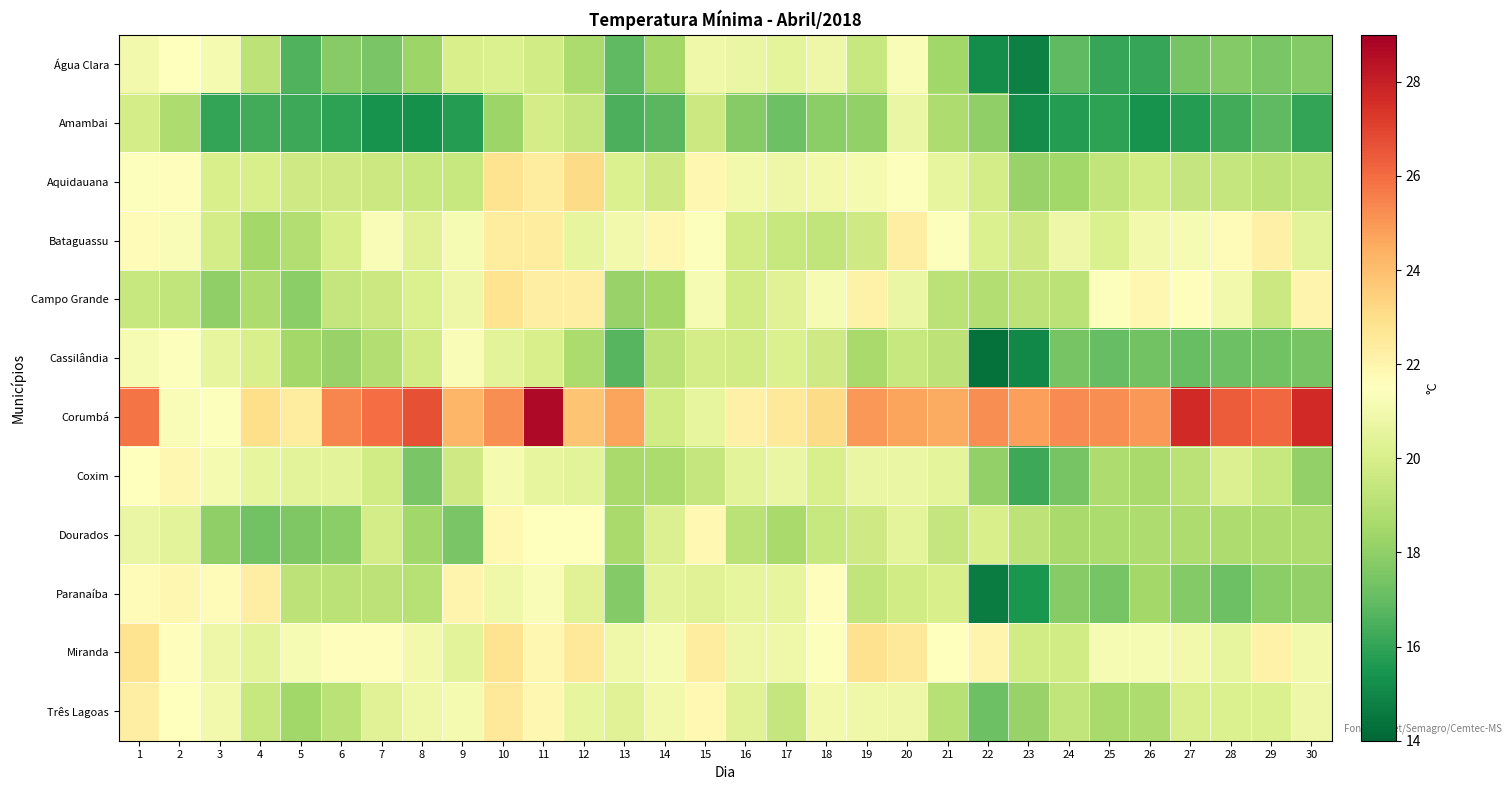

List the series in order of their peak value, lowest first.

Amambai, Cassilândia, Água Clara, Dourados, Coxim, Paranaíba, Bataguassu, Três Lagoas, Campo Grande, Miranda, Aquidauana, Corumbá